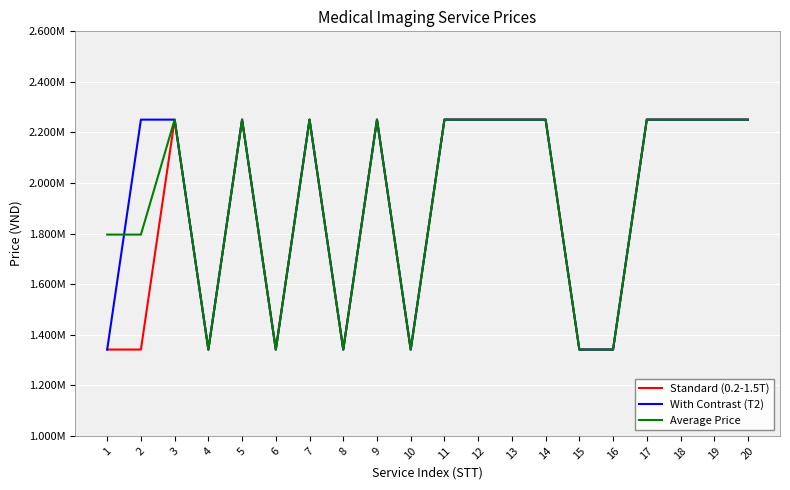

Does the chart display data point markers on the line(s)?

No